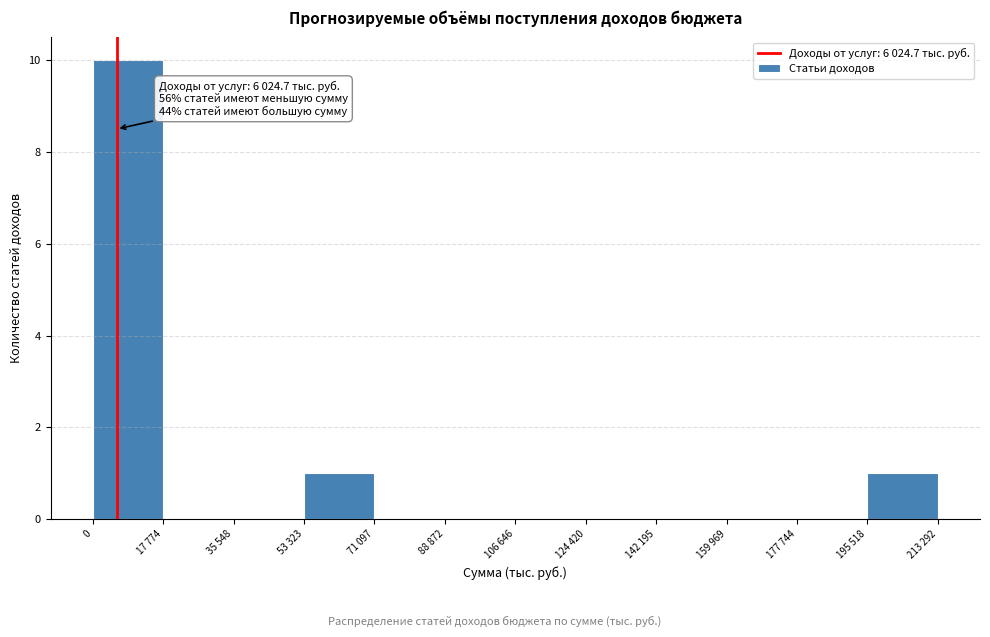

Reading right to left, extract all data points from this chart.

213 292=1	177 744=0	159 969=0	142 195=0	124 420=0	106 646=0	88 872=0	71 097=0	53 323=1	35 548=0	17 774=0	0=10